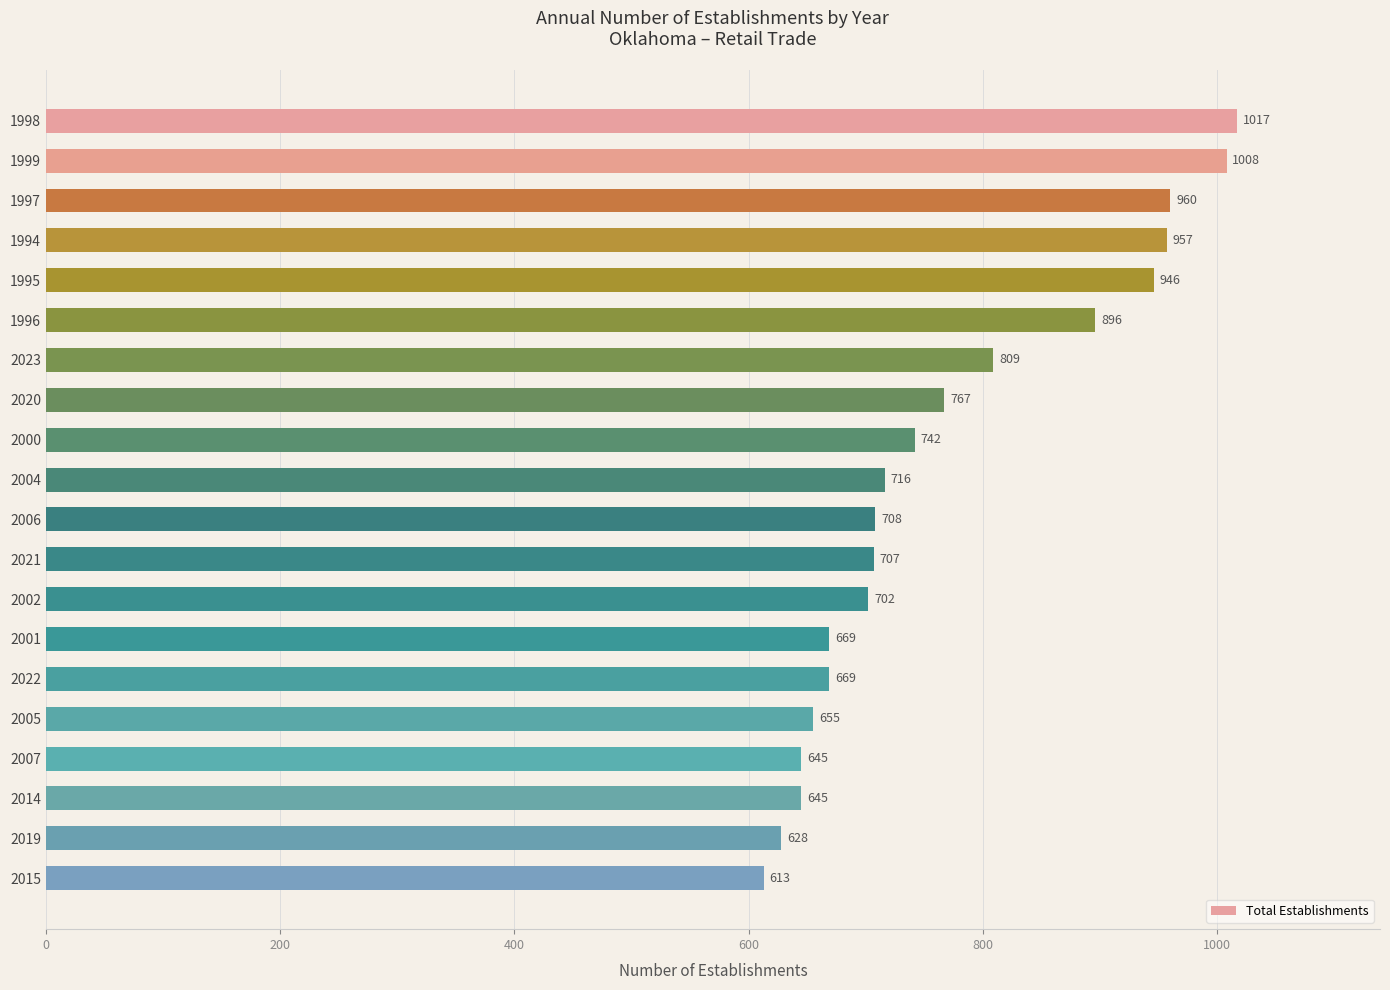

What position from the bottom is 2002?

8